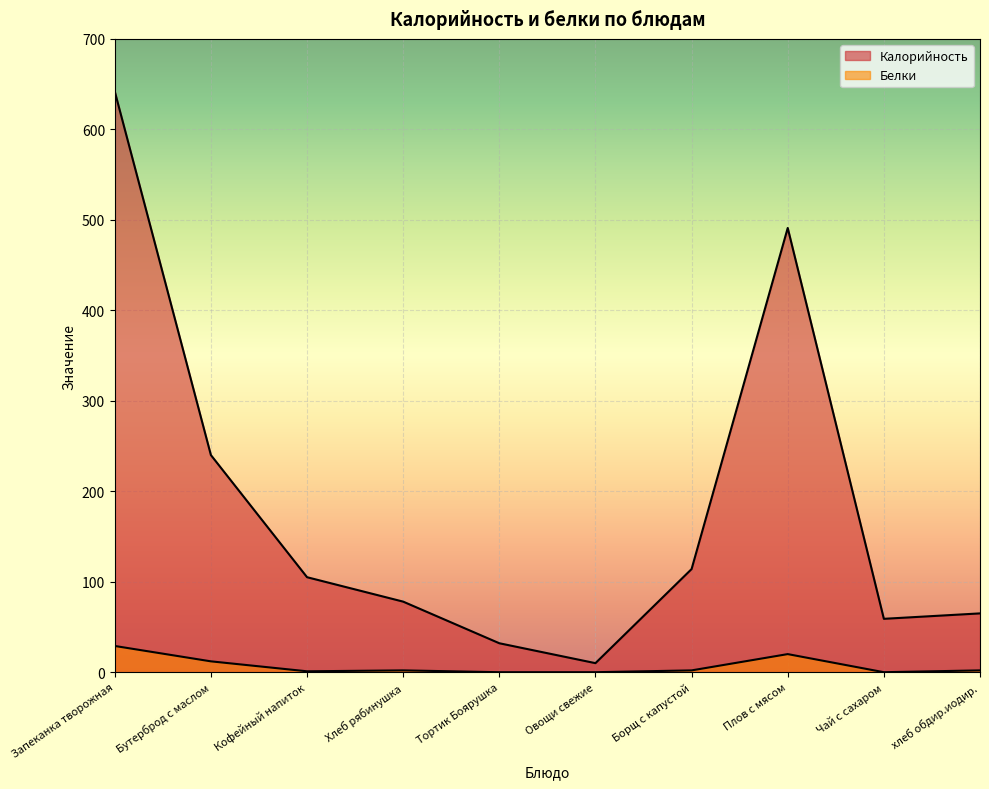

Which label corresponds to the smallest value in the chart?

Тортик Боярушка